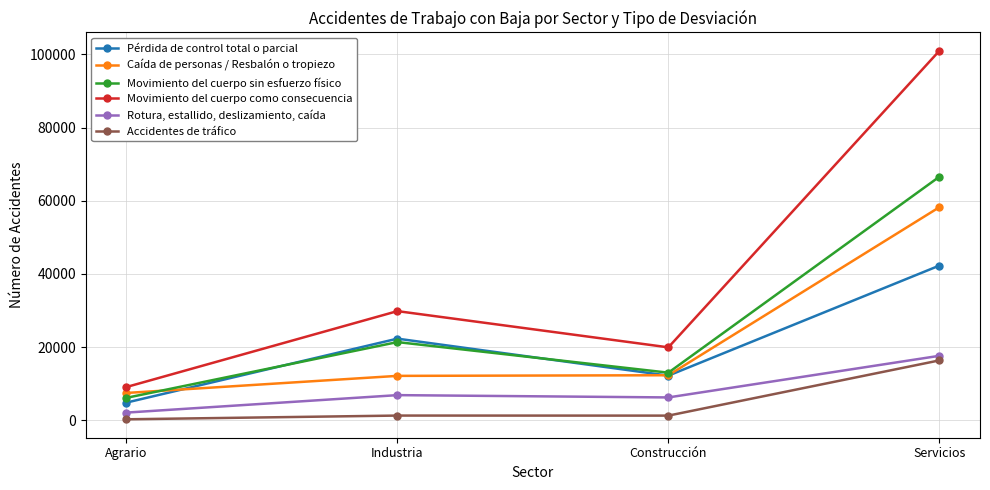

The value of Pérdida de control total o parcial at Construcción is 21524. True or false?

False